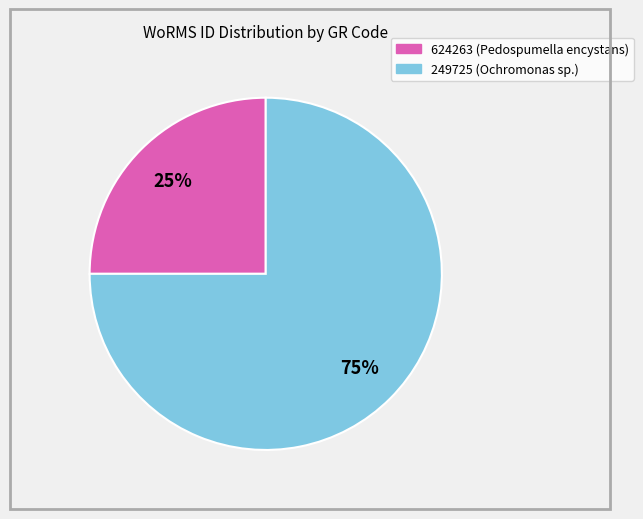

To the nearest percent, what is the average slice percentage?

50%